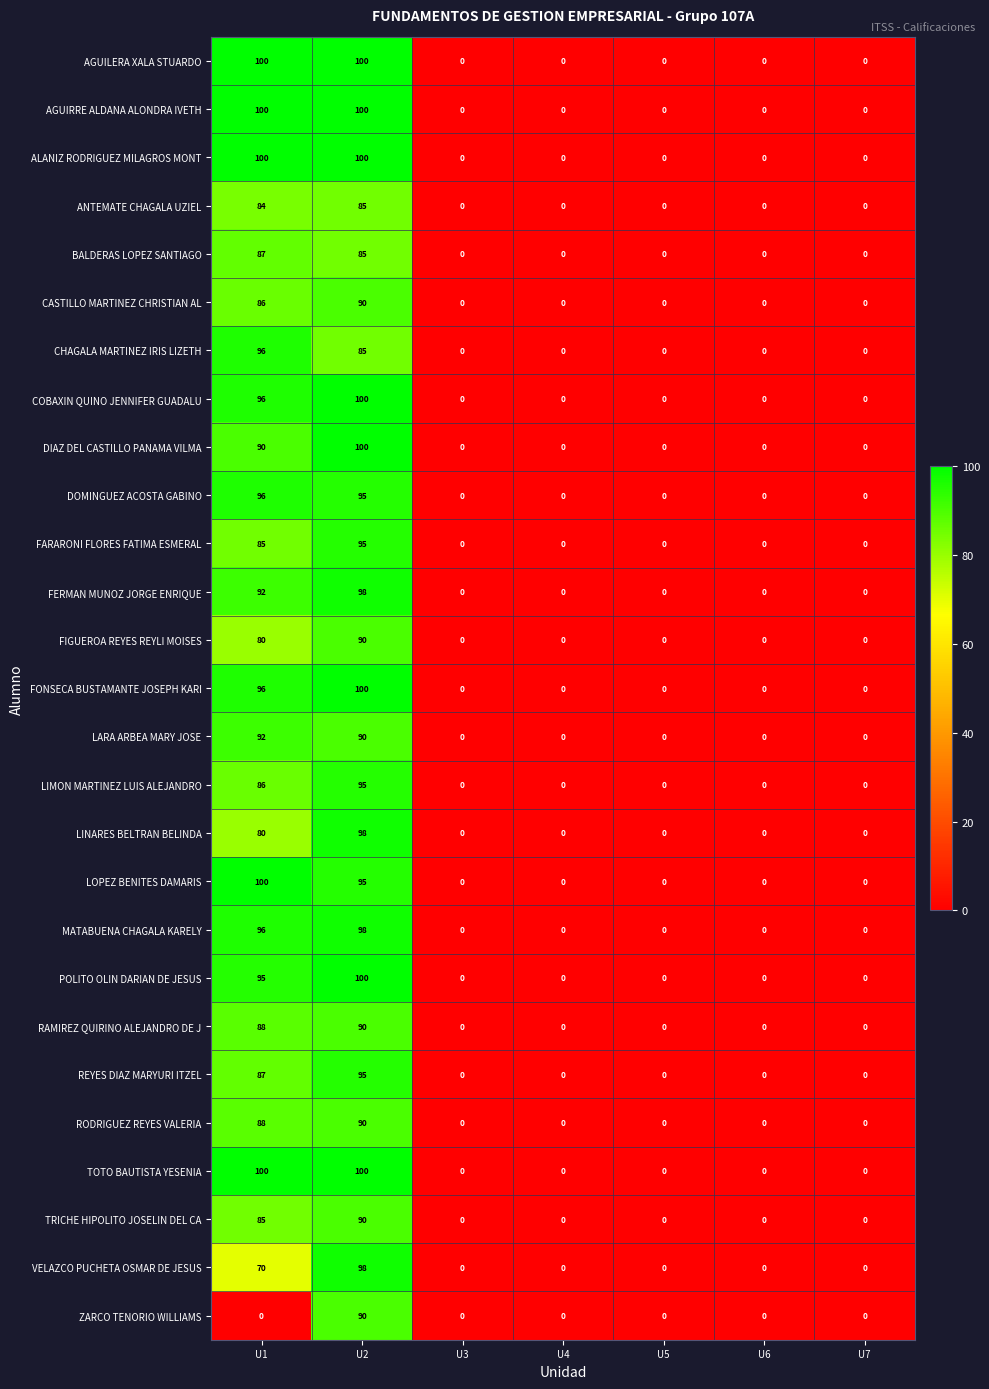

How many series are shown in this chart?

27